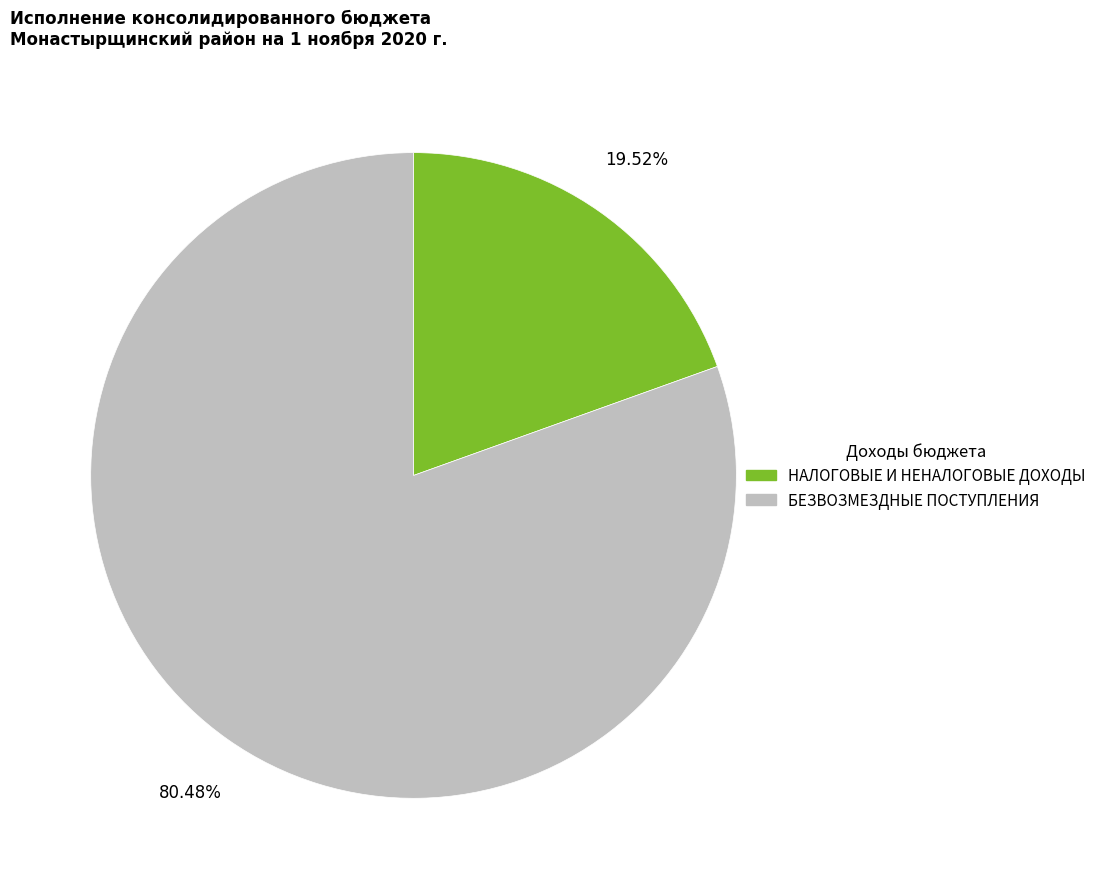

Is БЕЗВОЗМЕЗДНЫЕ ПОСТУПЛЕНИЯ the majority of the pie?

Yes